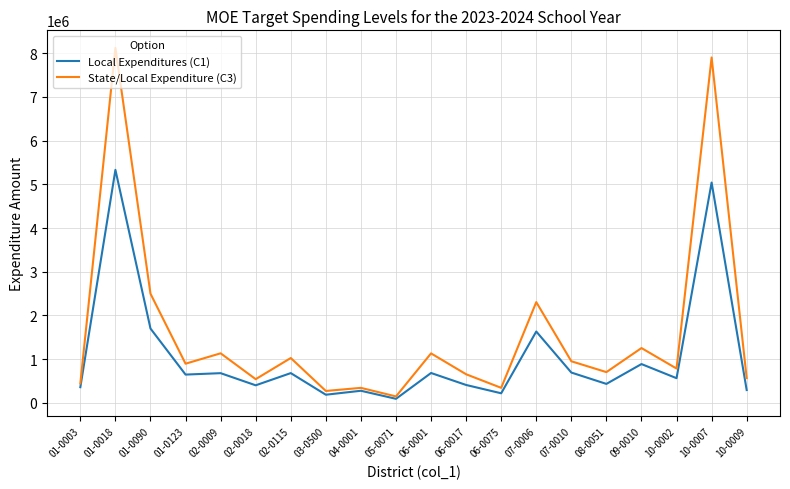

The value of Local Expenditures (C1) at 10-0002 is 566324.0. True or false?

True